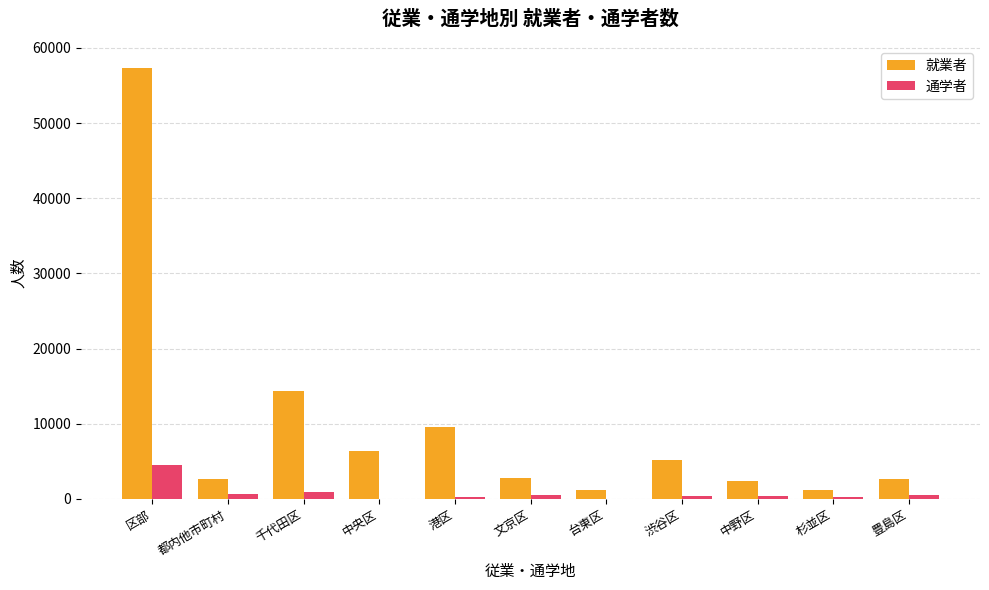

Which label corresponds to the largest value in the chart?

区部